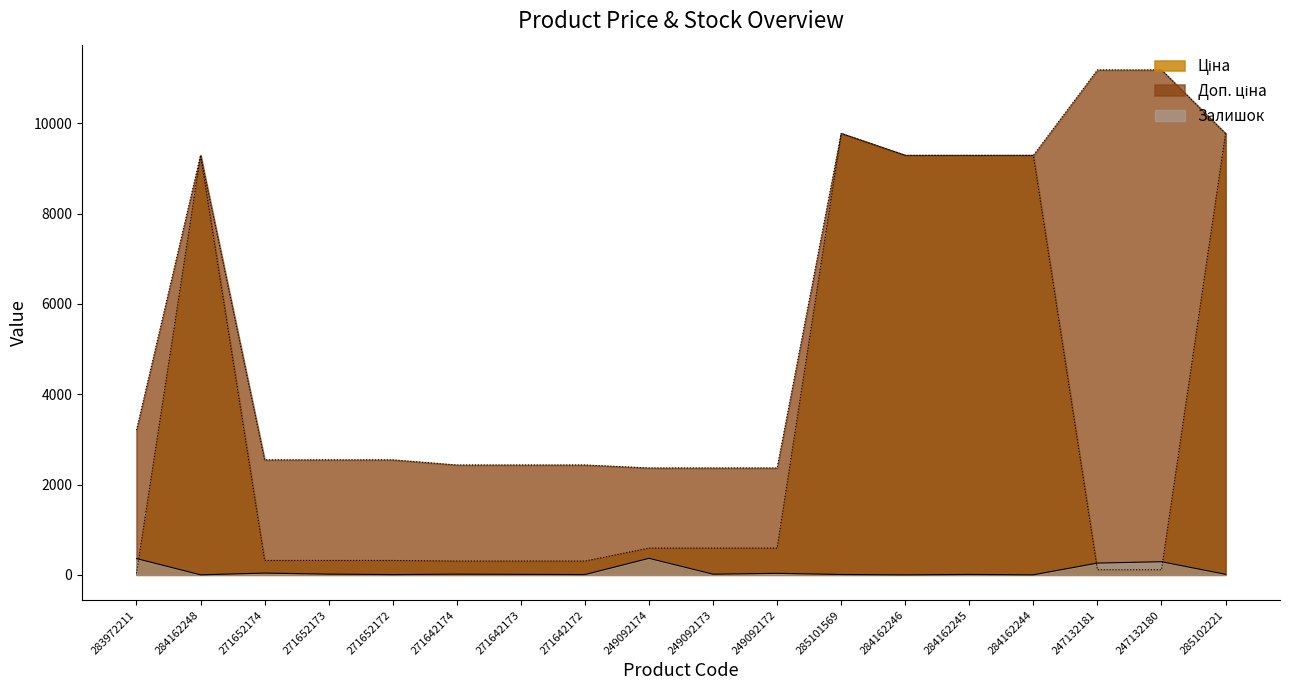

What is the minimum value for Ціна?

32.0